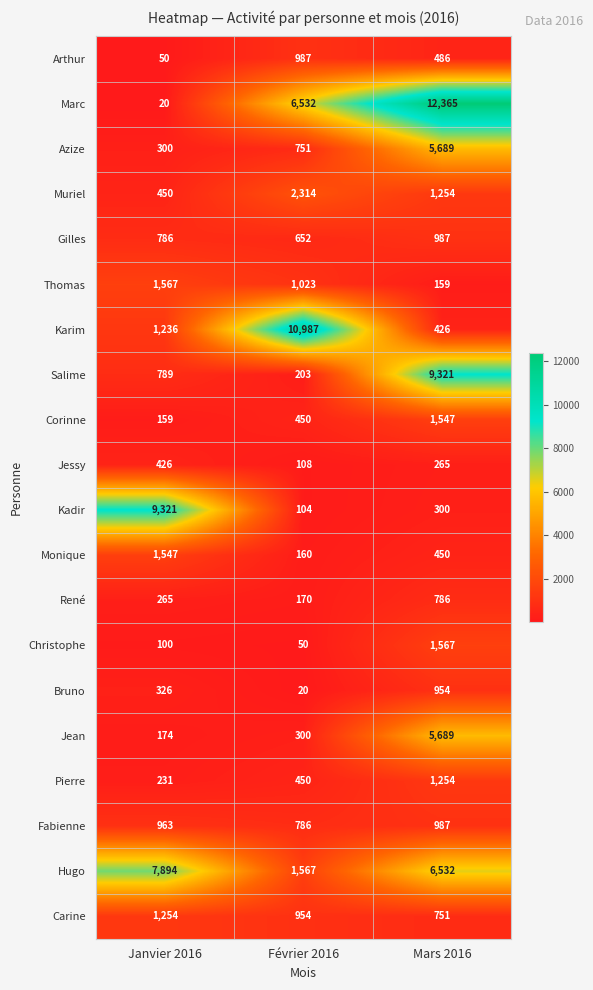

What is the sum of the Marc values at Janvier 2016 and Février 2016?

6552